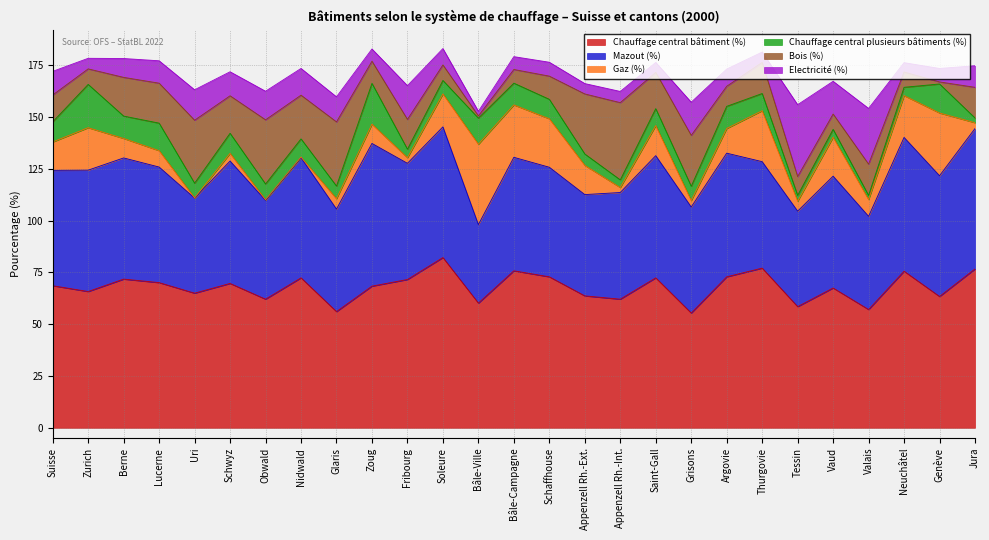

The Chauffage central plusieurs bâtiments (%) series shows 10.2 at Glaris. True or false?

False